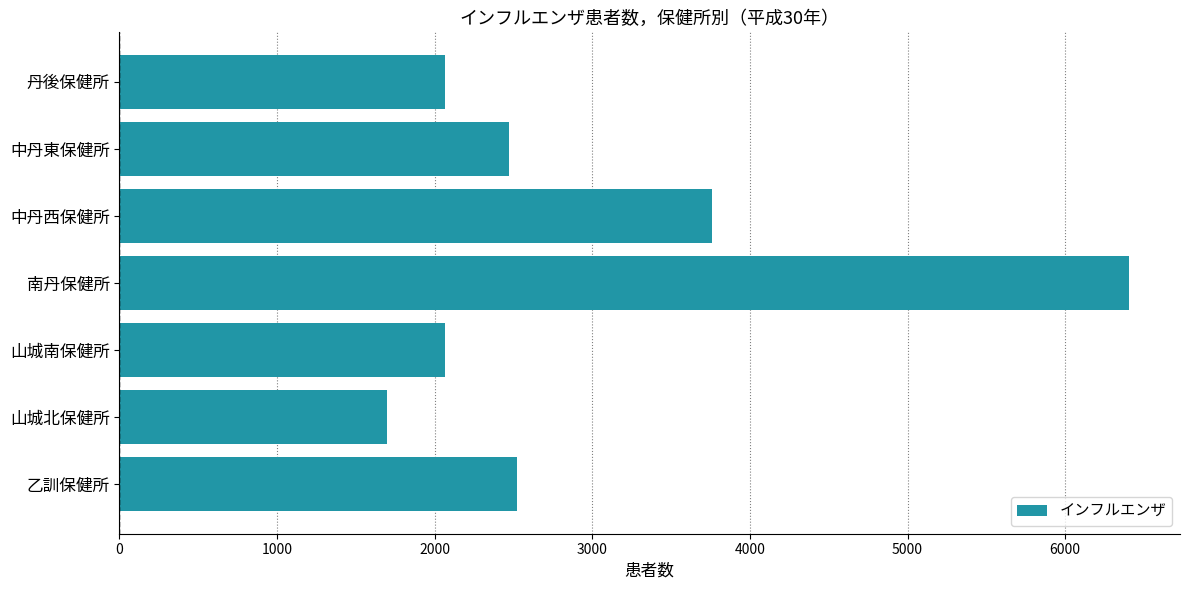

Which has a higher value, 南丹保健所 or 丹後保健所?

南丹保健所